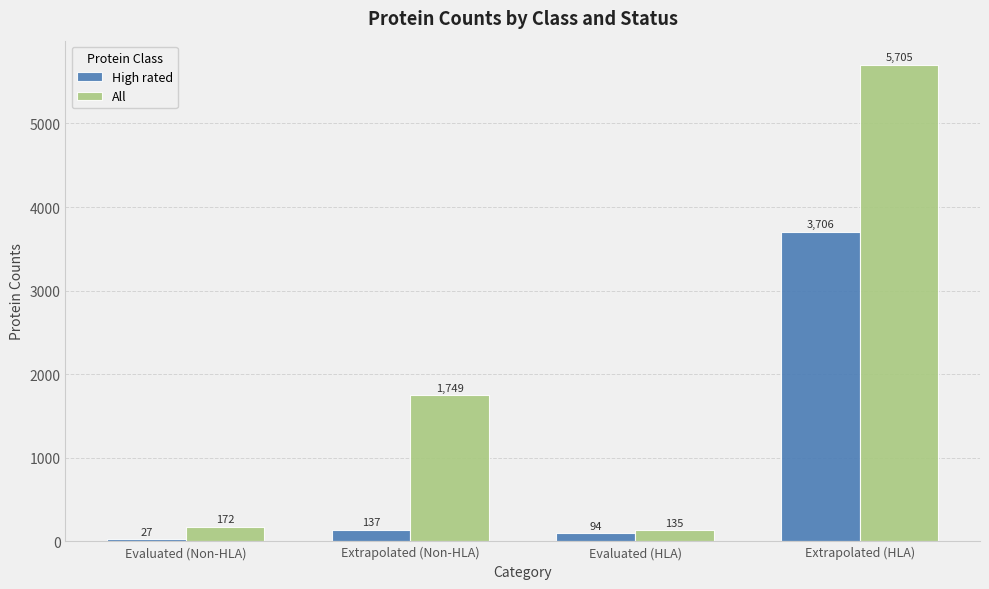

How many categories are shown in the chart?

4